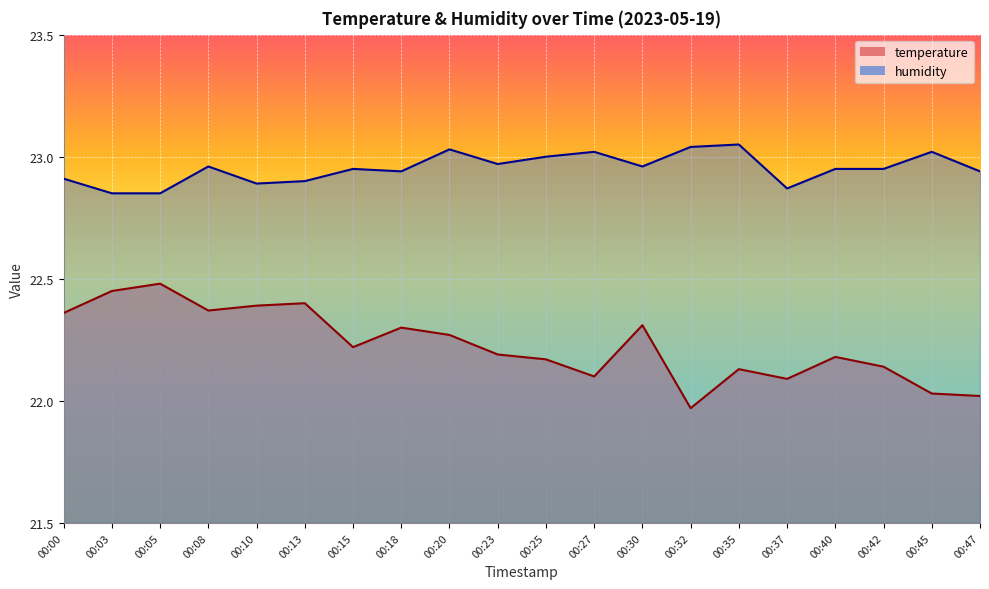

True or false: temperature and humidity cross at least once.

False